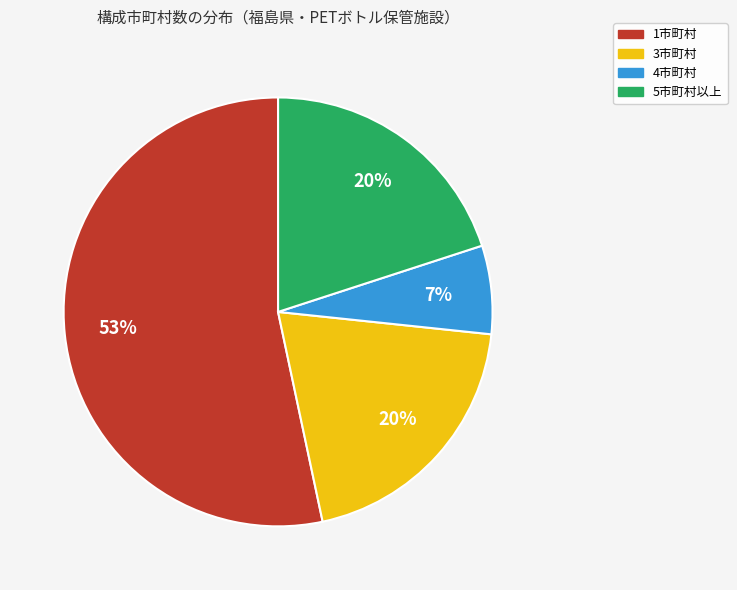

Count the number of slices in the pie.

4